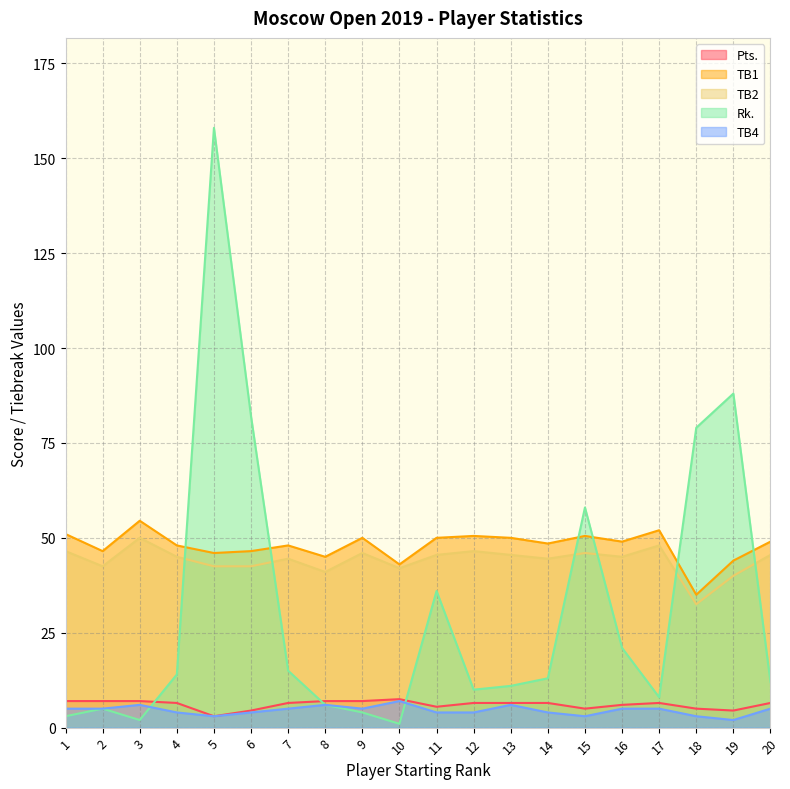

At which label does Rk. first exceed 13?

4